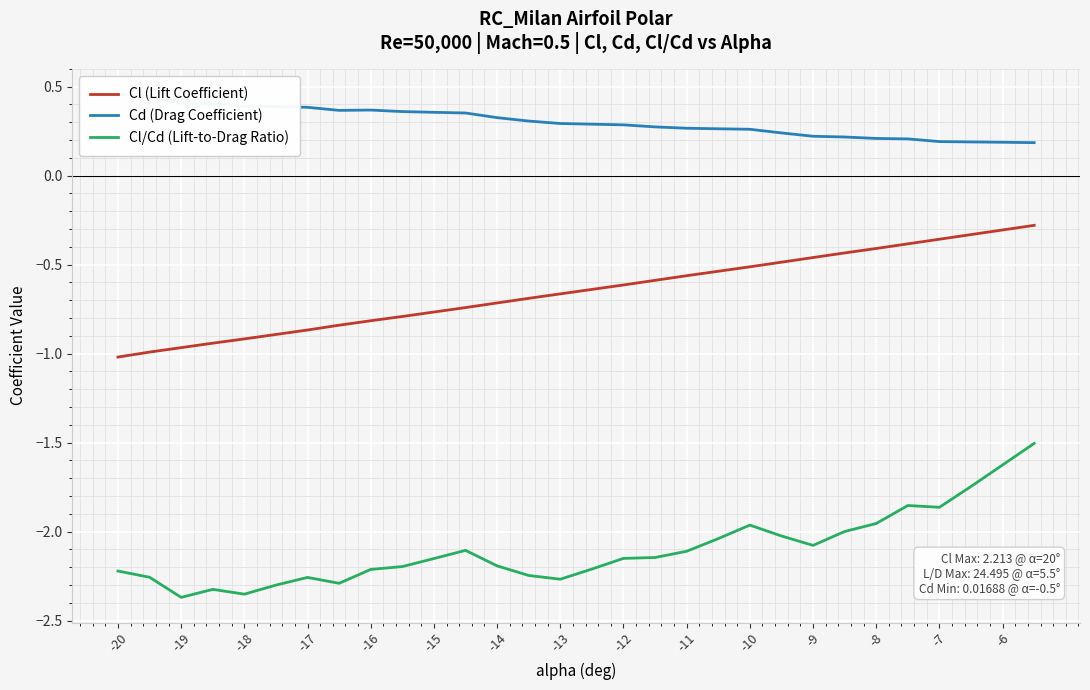

List the series in order of their overall mean, lowest first.

Cl/Cd (Lift-to-Drag Ratio), Cl (Lift Coefficient), Cd (Drag Coefficient)